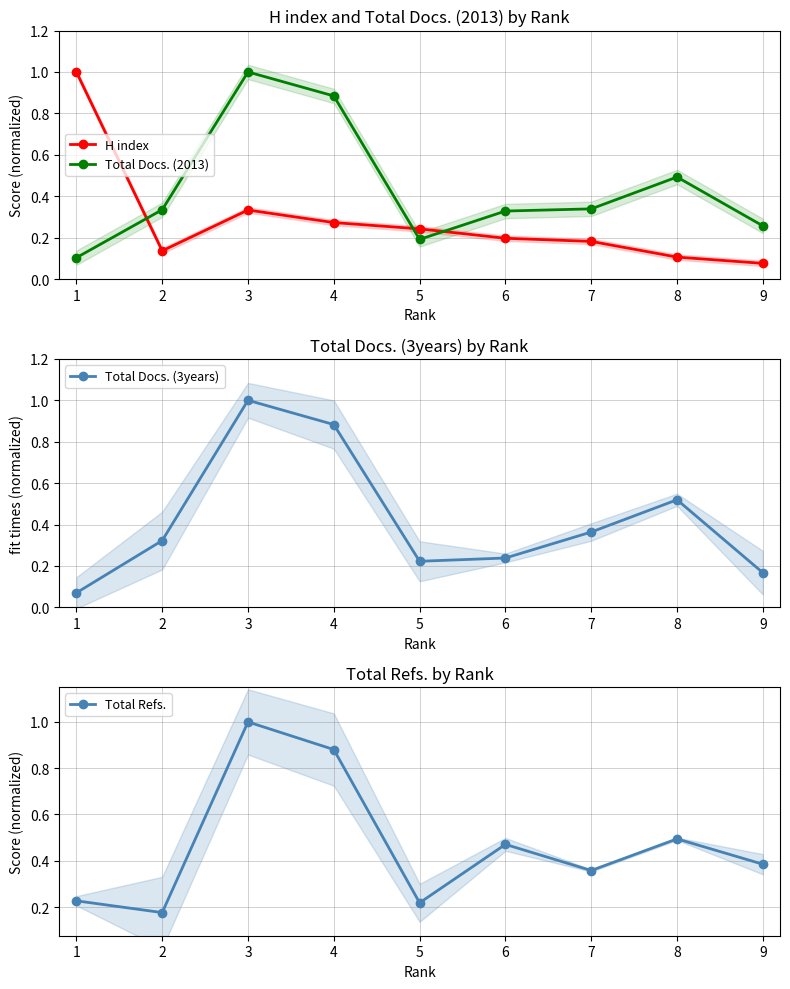

Which series has the widest spread of values?

Total Docs. (3years)